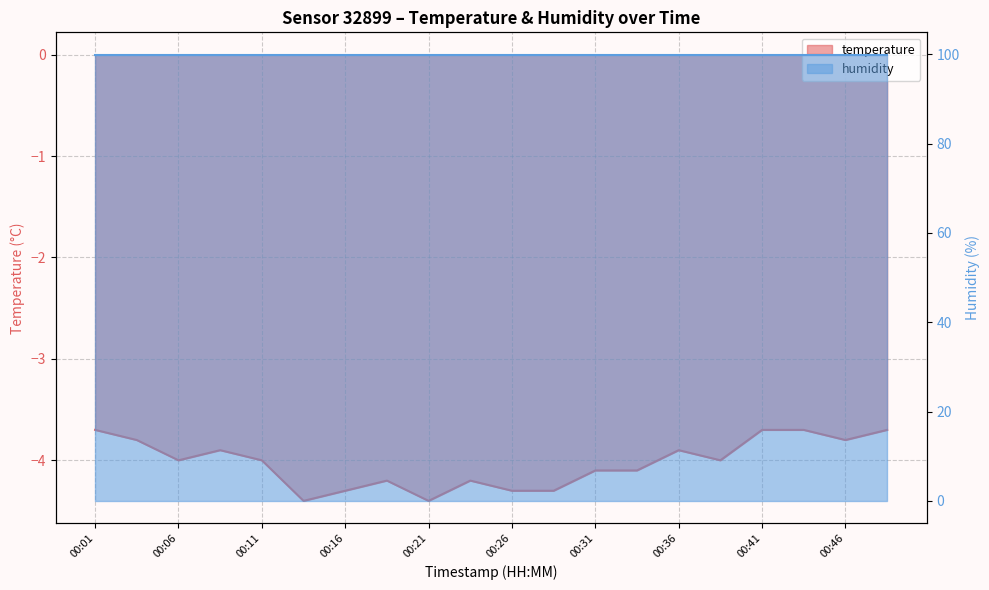

How many data points does each series have?

20